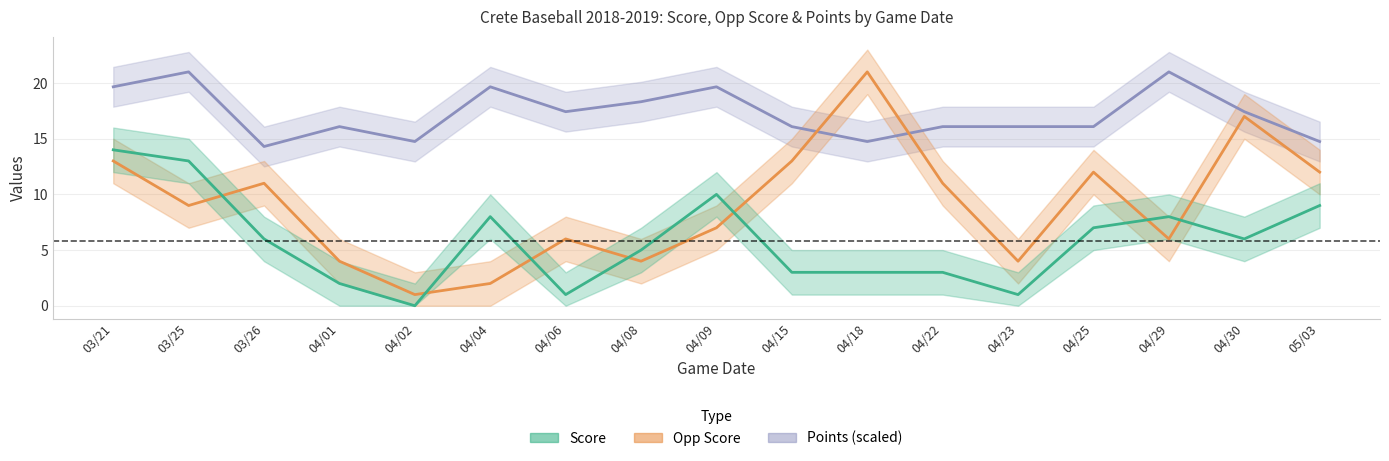

After their last crossing, which series has the higher values: Opp Score or Points (scaled)?

Points (scaled)